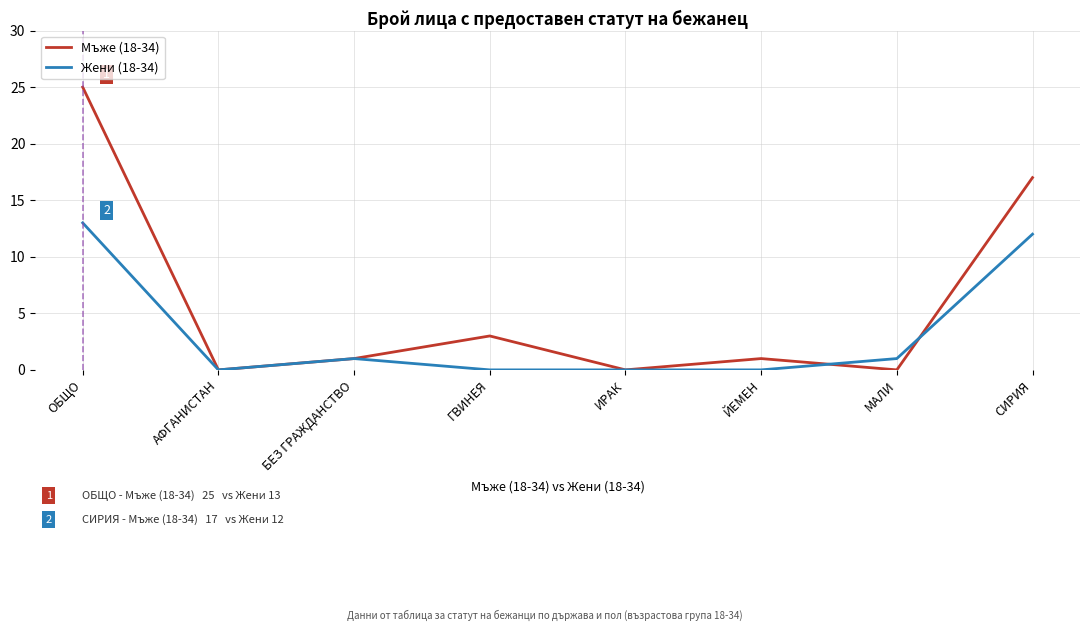

At how many categories does at least one series exceed 15?

2